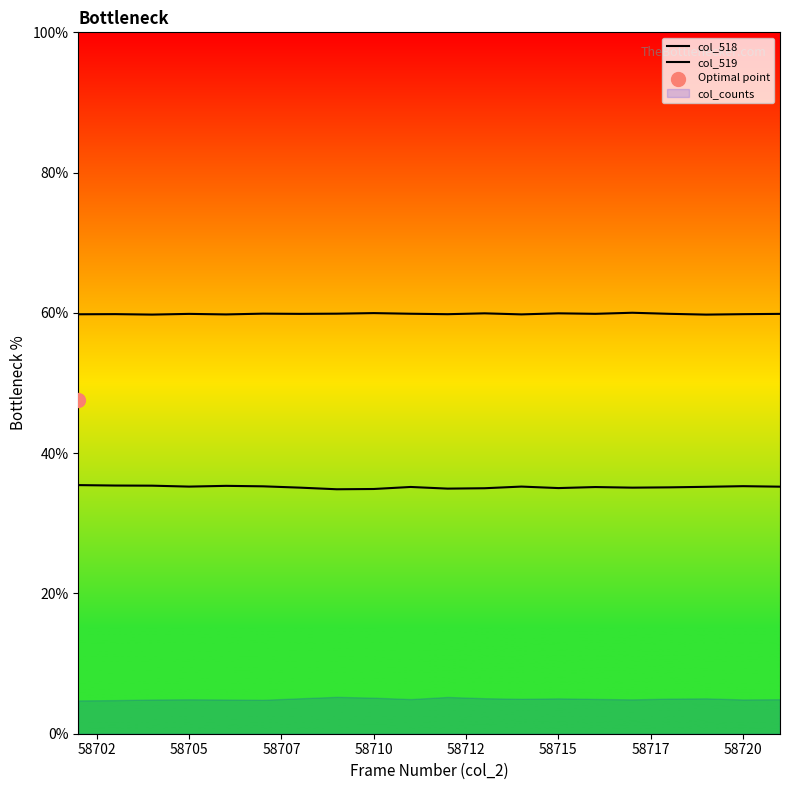

Which series has the widest spread of Y values?

col_518